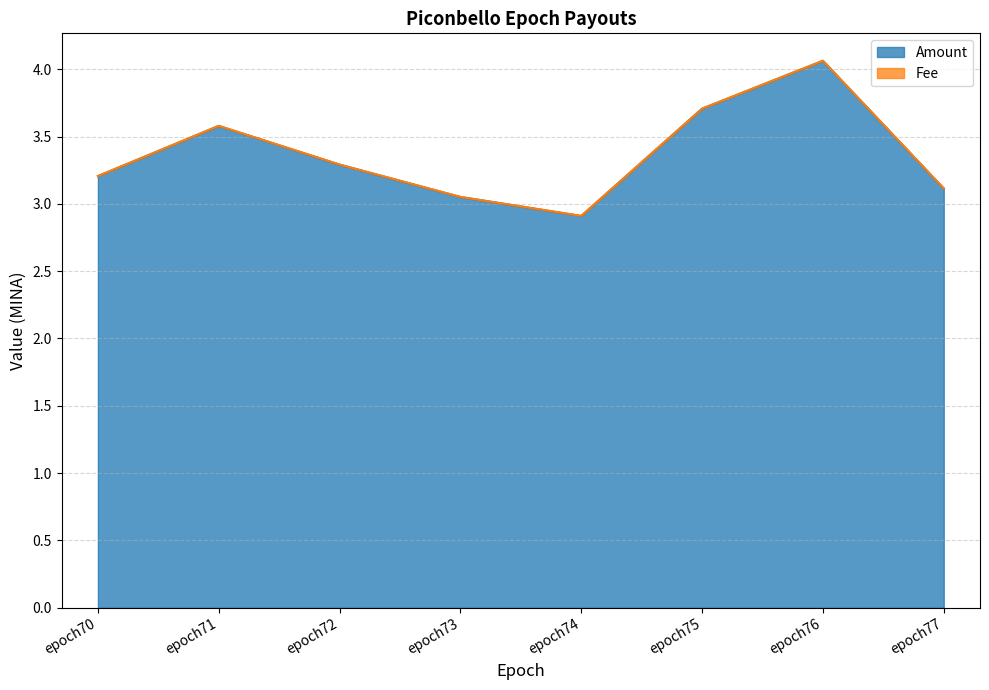

True or false: there are more than 1 points higher than both neighbors.

True